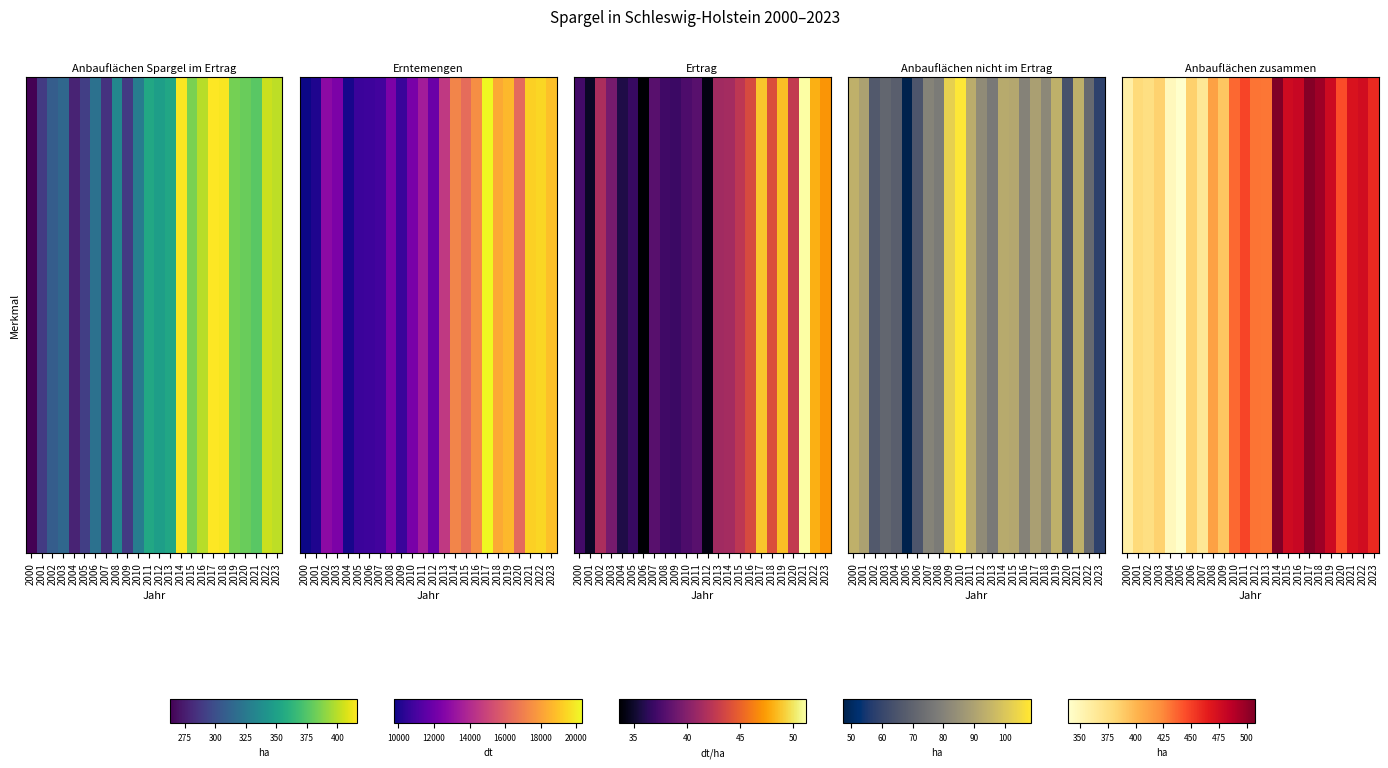

What is the average value?

428.2